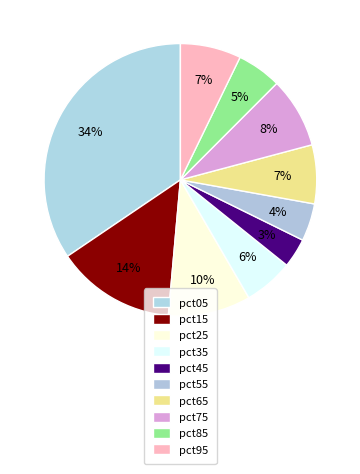

Does any single category account for the majority?

No